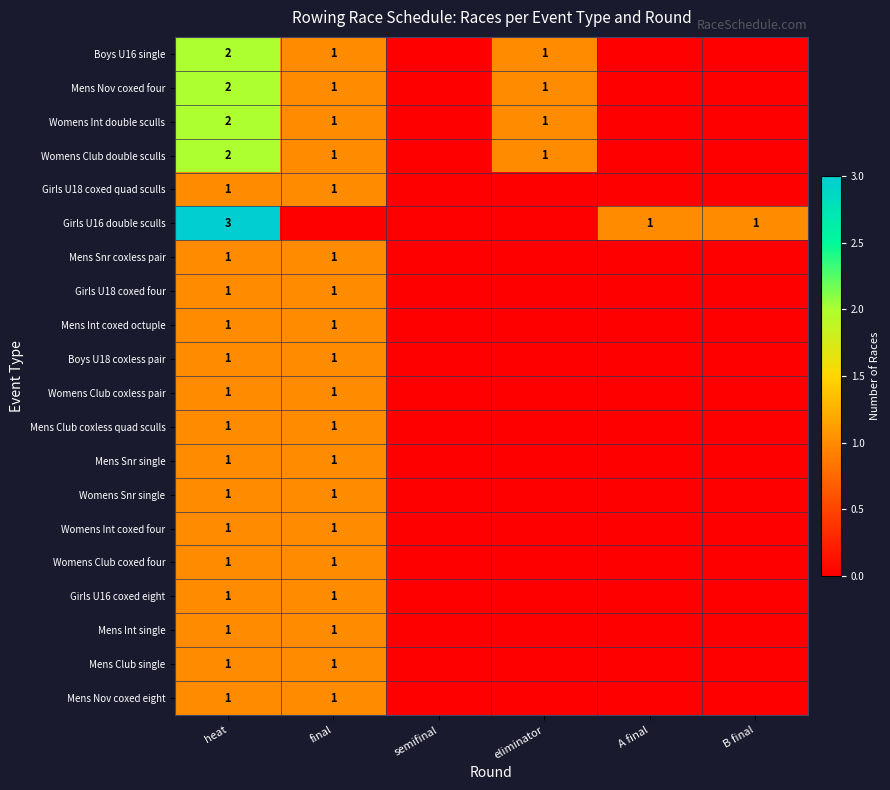

The Girls U18 coxed four series shows 2 at heat. True or false?

False